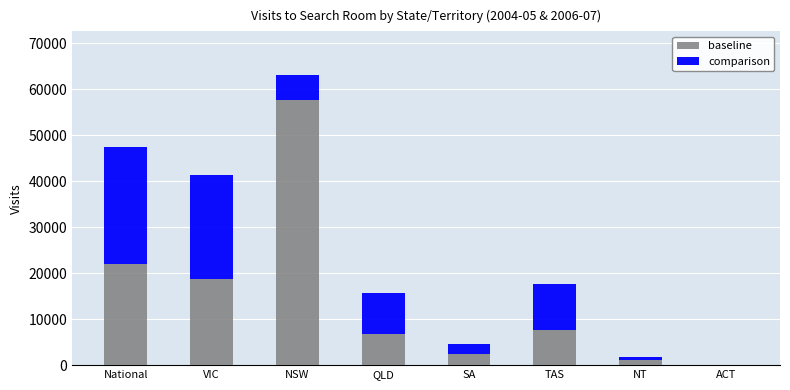

The baseline series shows -39871 at ACT. True or false?

False